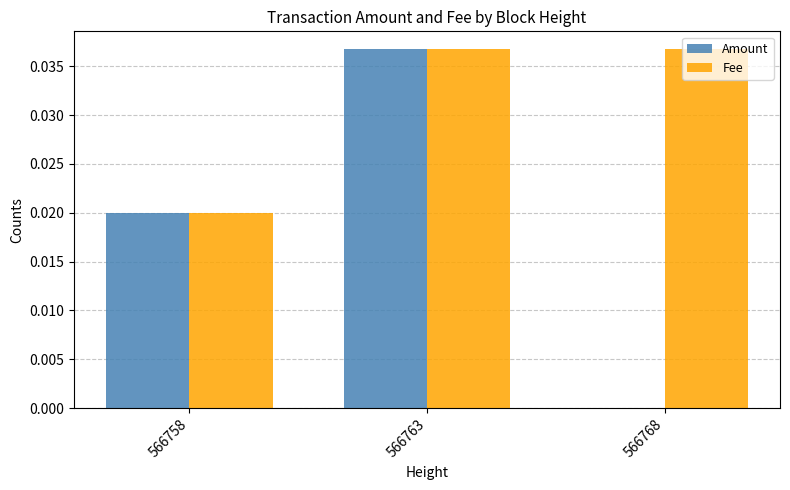

True or false: Fee has a value of 0.0 at 566758.

True